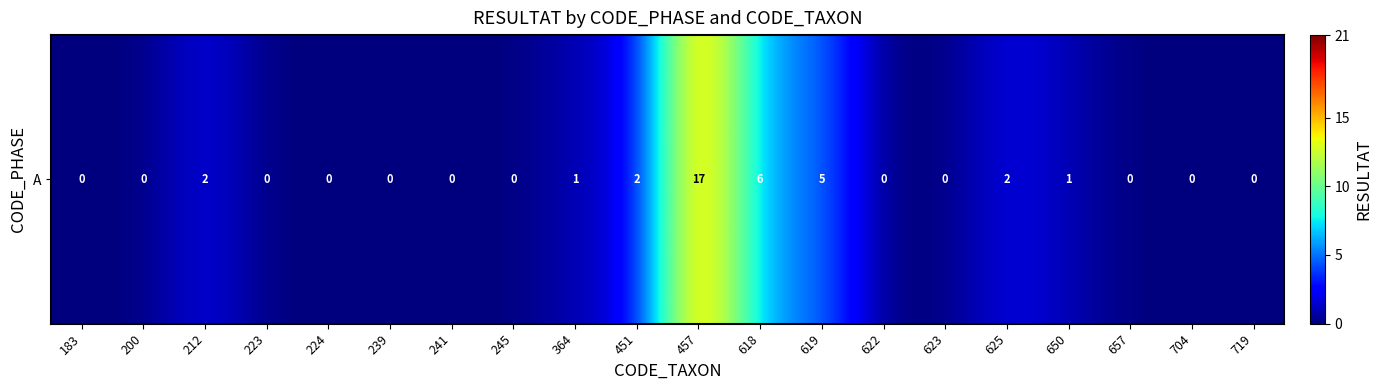

List the labels in order of value, largest first.

457, 618, 619, 212, 451, 625, 364, 650, 183, 200, 223, 224, 239, 241, 245, 622, 623, 657, 704, 719